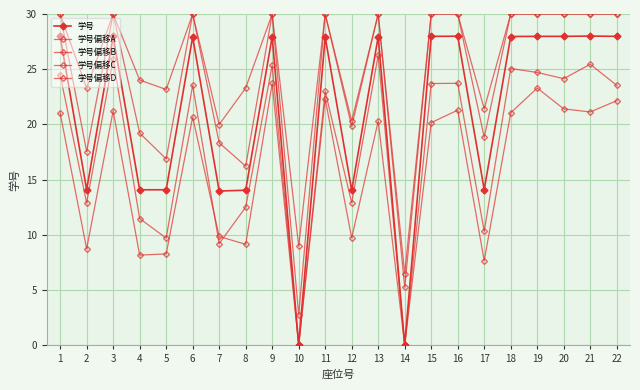

Count the number of data series in this chart.

5